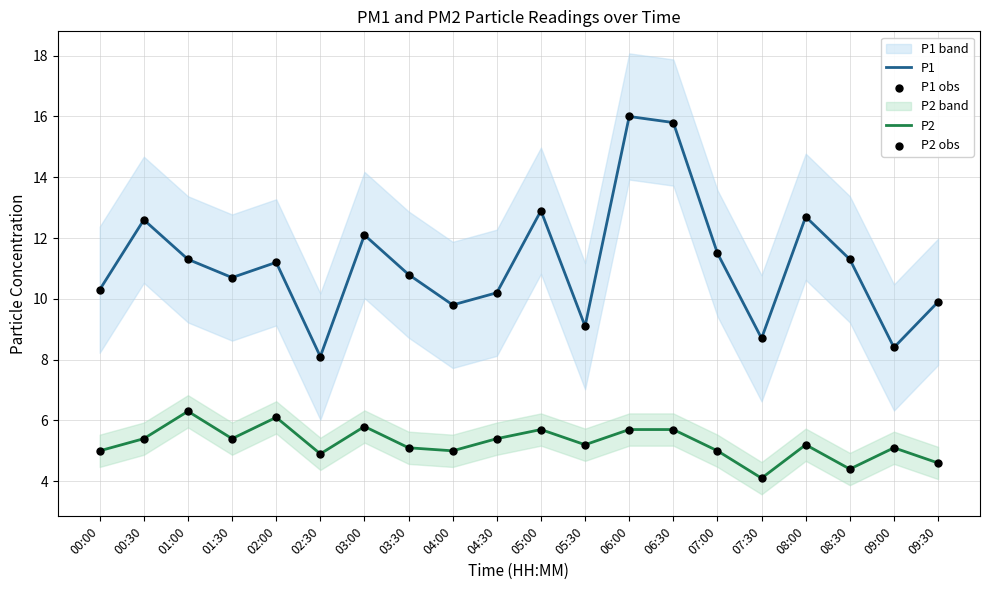

Which series has the widest spread of Y values?

P1